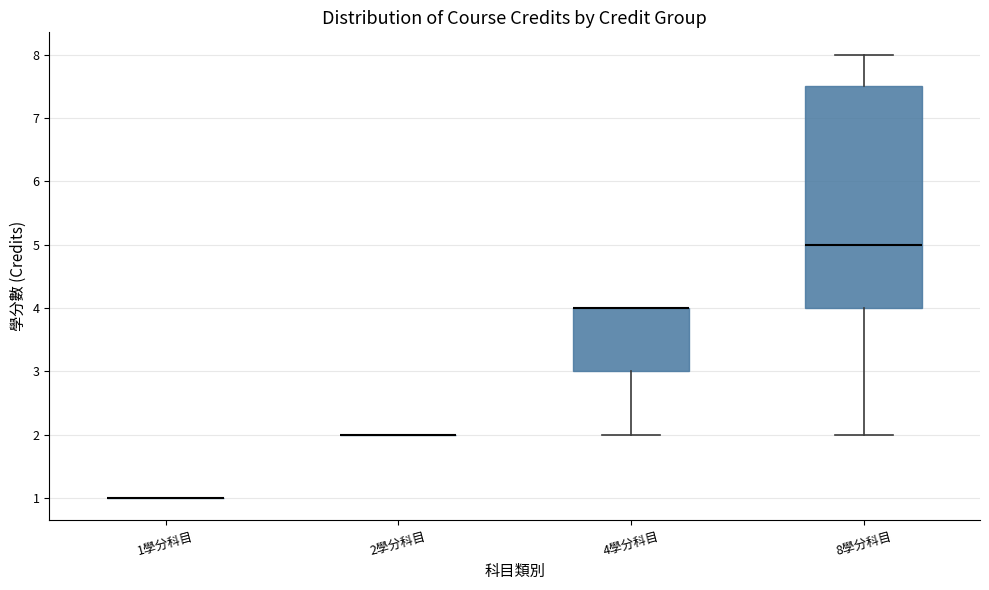

Reading left to right, read every box against the y-axis: the position of its median line, the range the box covers, and the ends of its whiskers. The values are not printed on the chart, so give them approximately, as read against the axis.

1學分科目: box collapsed to a line at 1.0, whiskers 1.0 to 1.0
2學分科目: box collapsed to a line at 2.0, whiskers 2.0 to 2.0
4學分科目: median 4.0 (drawn on the box's upper edge), box 3.0 to 4.0, whiskers 2.0 to 4.0
8學分科目: median 5.0, box 4.0 to 7.5, whiskers 2.0 to 8.0